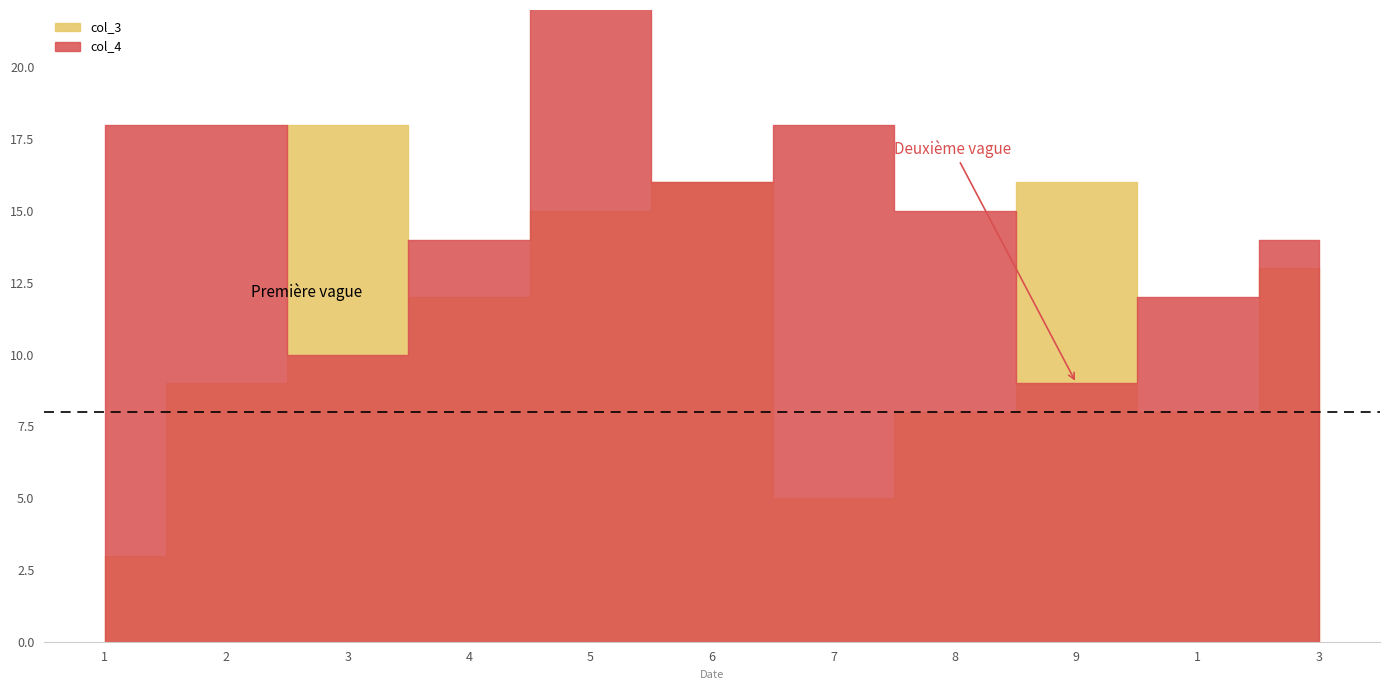

Between 1 and 3, which series saw the biggest shift?

col_3